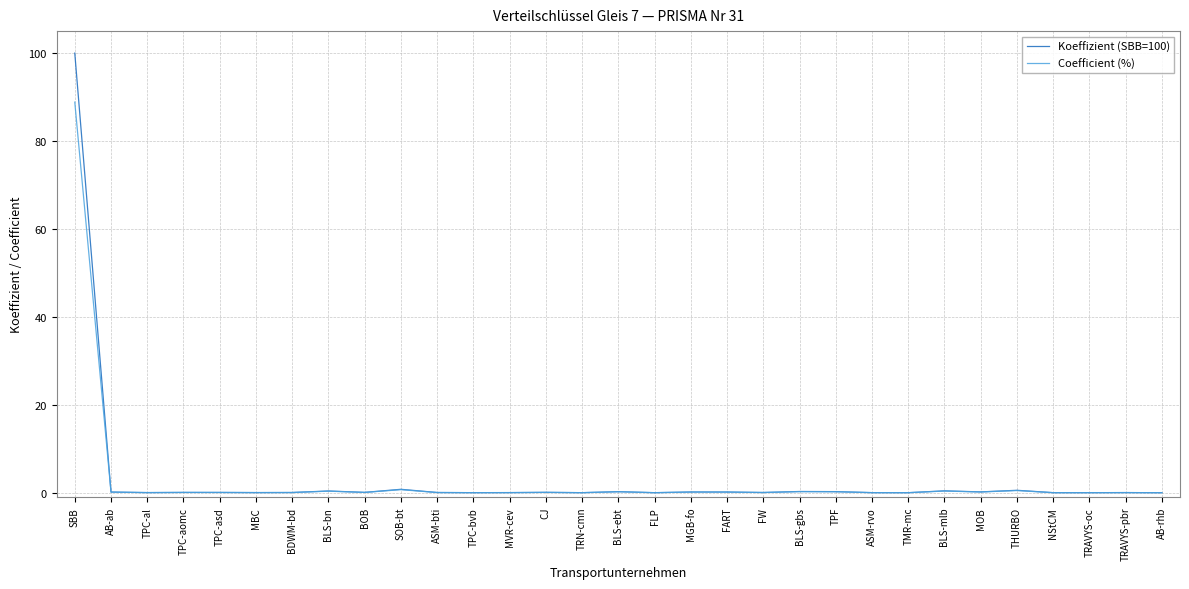

Is this an area chart (filled region under the line)?

No